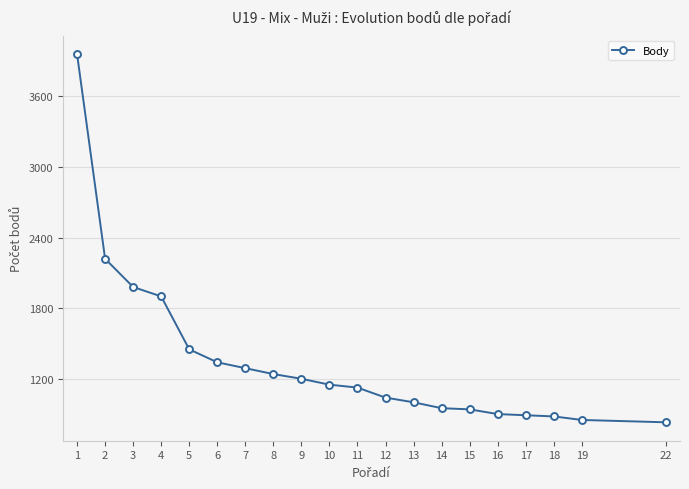

What is the minimum value shown in the chart?

830